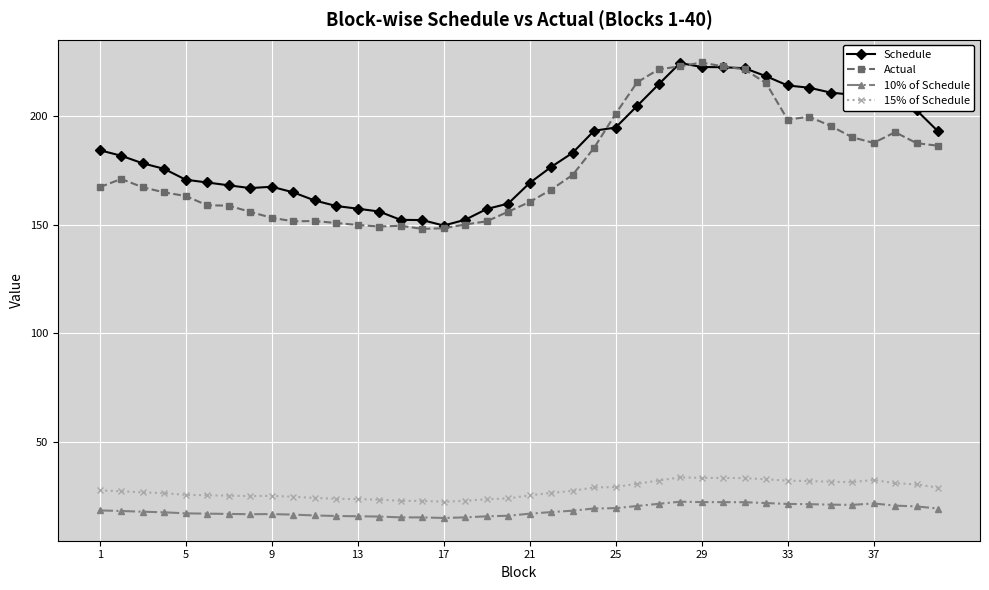

True or false: 15% of Schedule and Actual cross at least once.

False